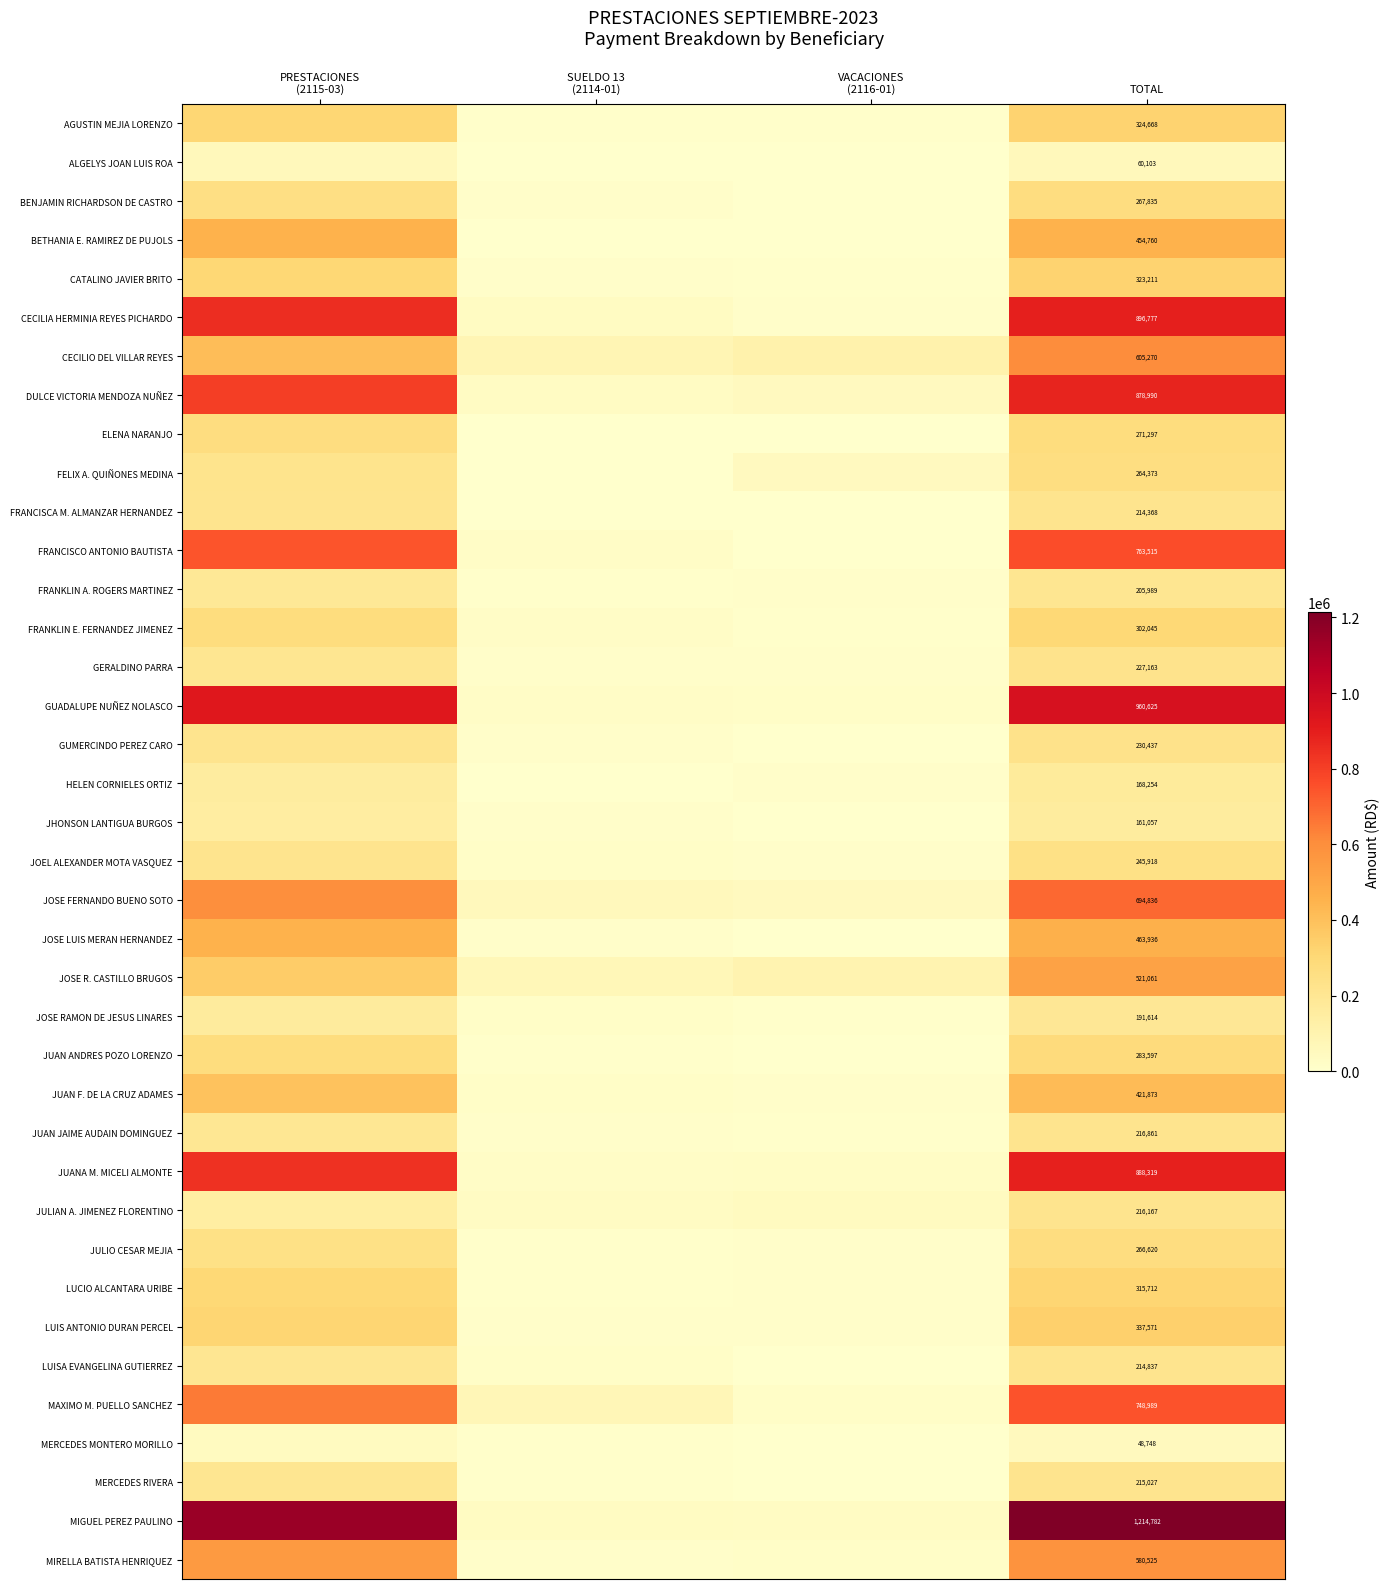

True or false: CECILIA HERMINIA REYES PICHARDO has a value of 849638.6 at PRESTACIONES (2115-03).

True